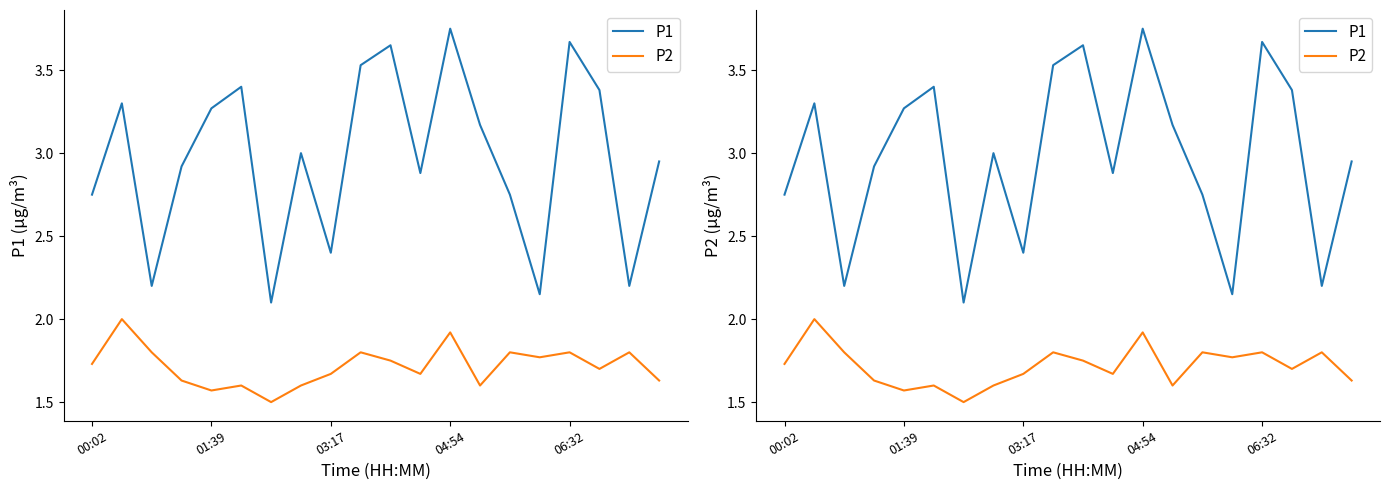

What is the value of the P2 point at the 11th from the left?

1.8